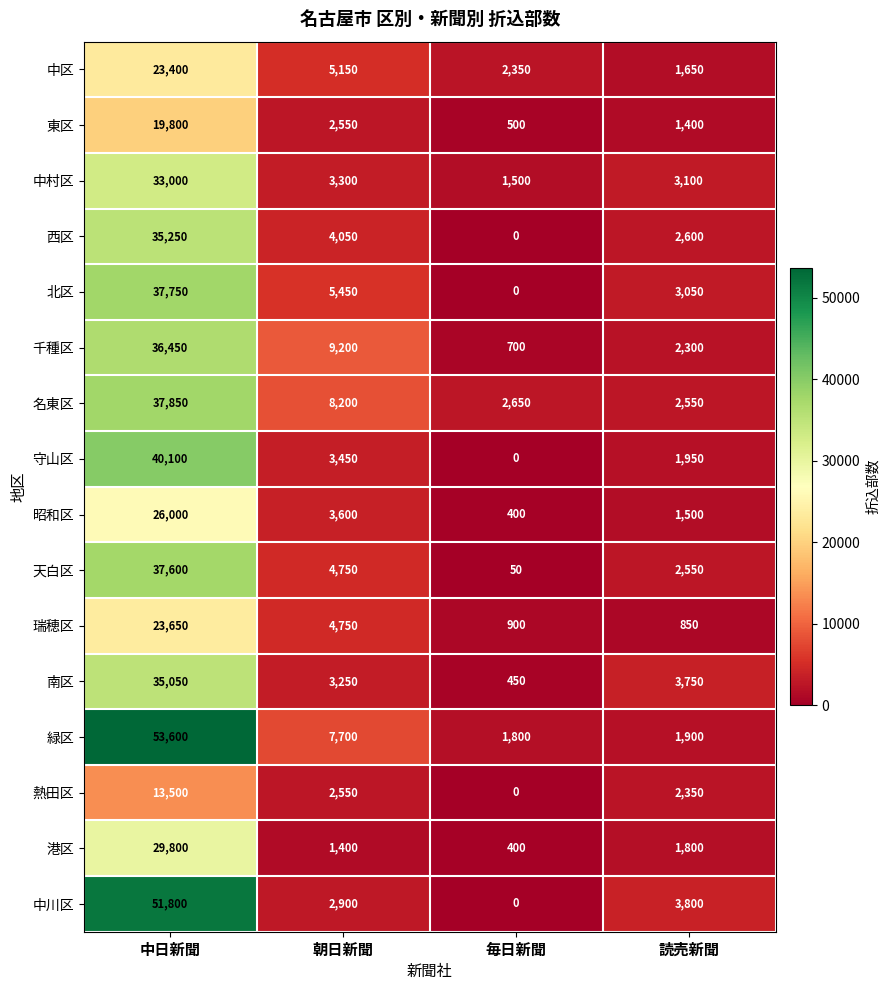

What is the total value across all series at 朝日新聞?

72250